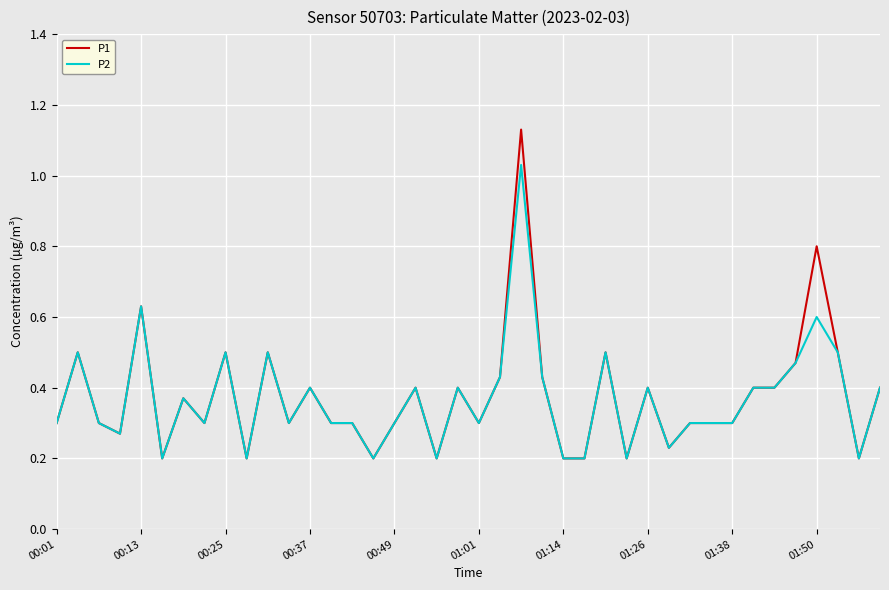

List the series in order of their peak value, highest first.

P1, P2